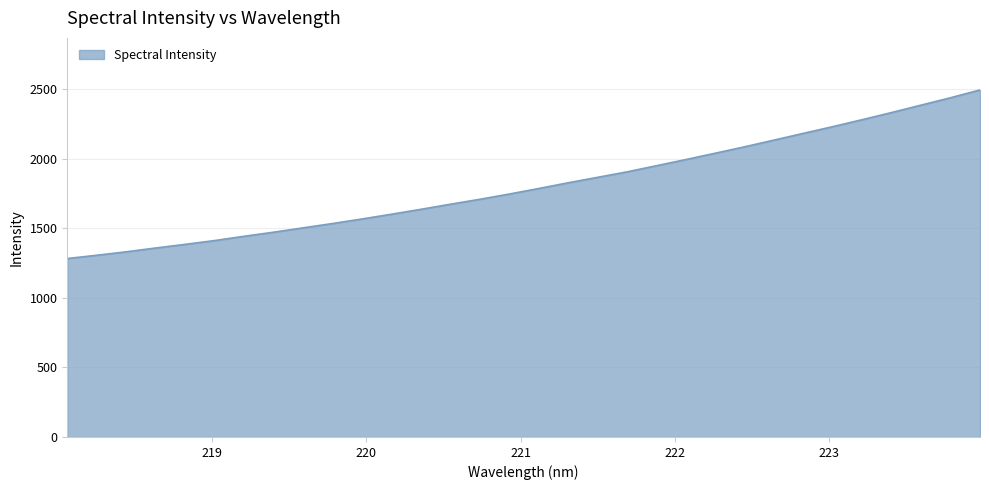

What is the difference between the maximum and minimum values?

1212.8